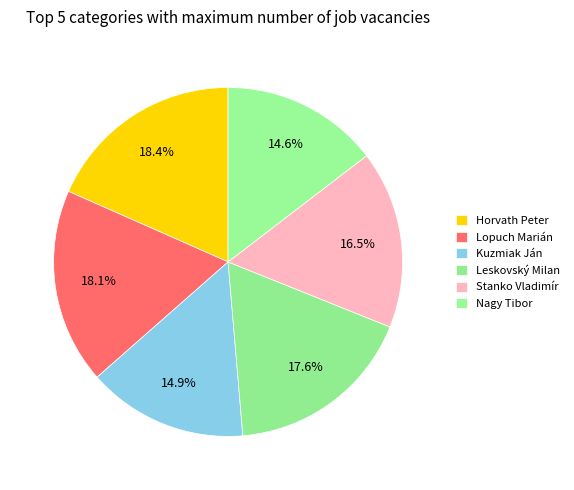

Rank the categories by value from lowest to highest.

Nagy Tibor, Kuzmiak Ján, Stanko Vladimír, Leskovský Milan, Lopuch Marián, Horvath Peter